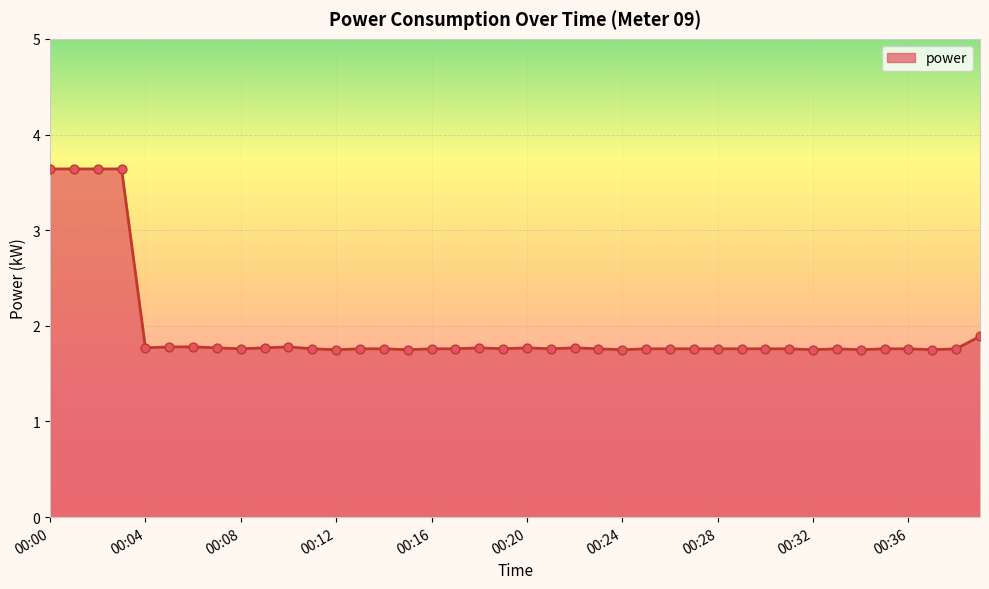

What is the difference between the maximum and minimum values?

1.9